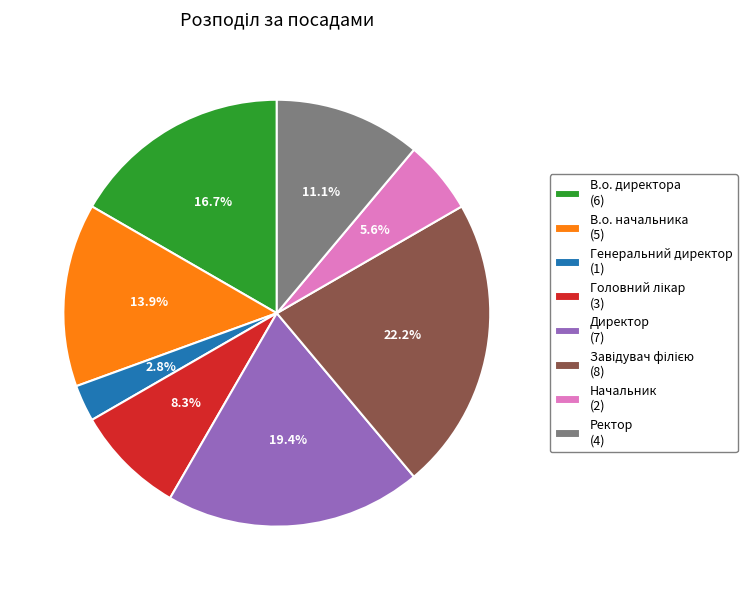

Count the number of slices in the pie.

8